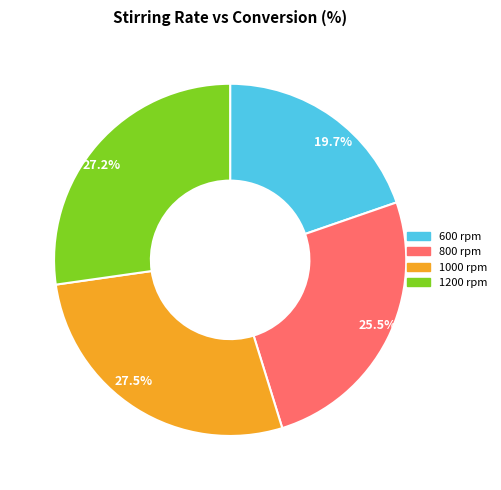

Between 800 rpm and 600 rpm, which is larger?

800 rpm